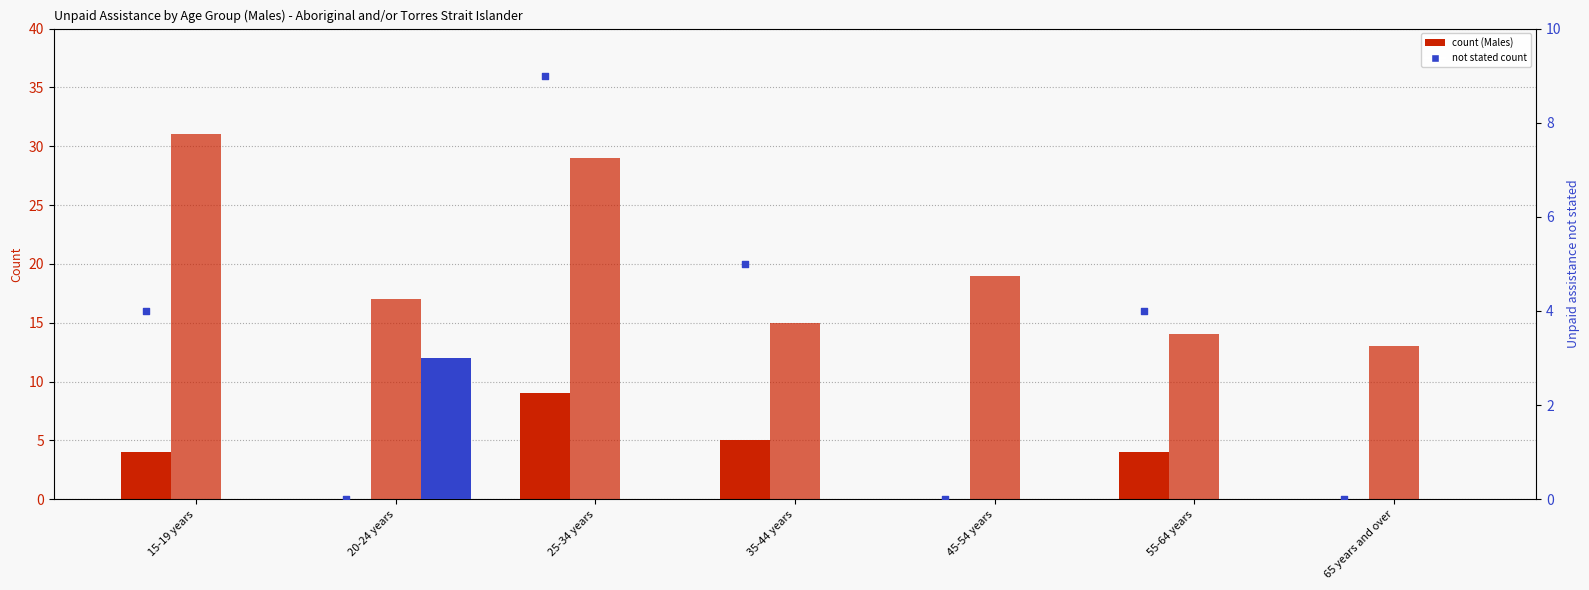

Which series has the widest spread of Y values?

No unpaid assistance provided